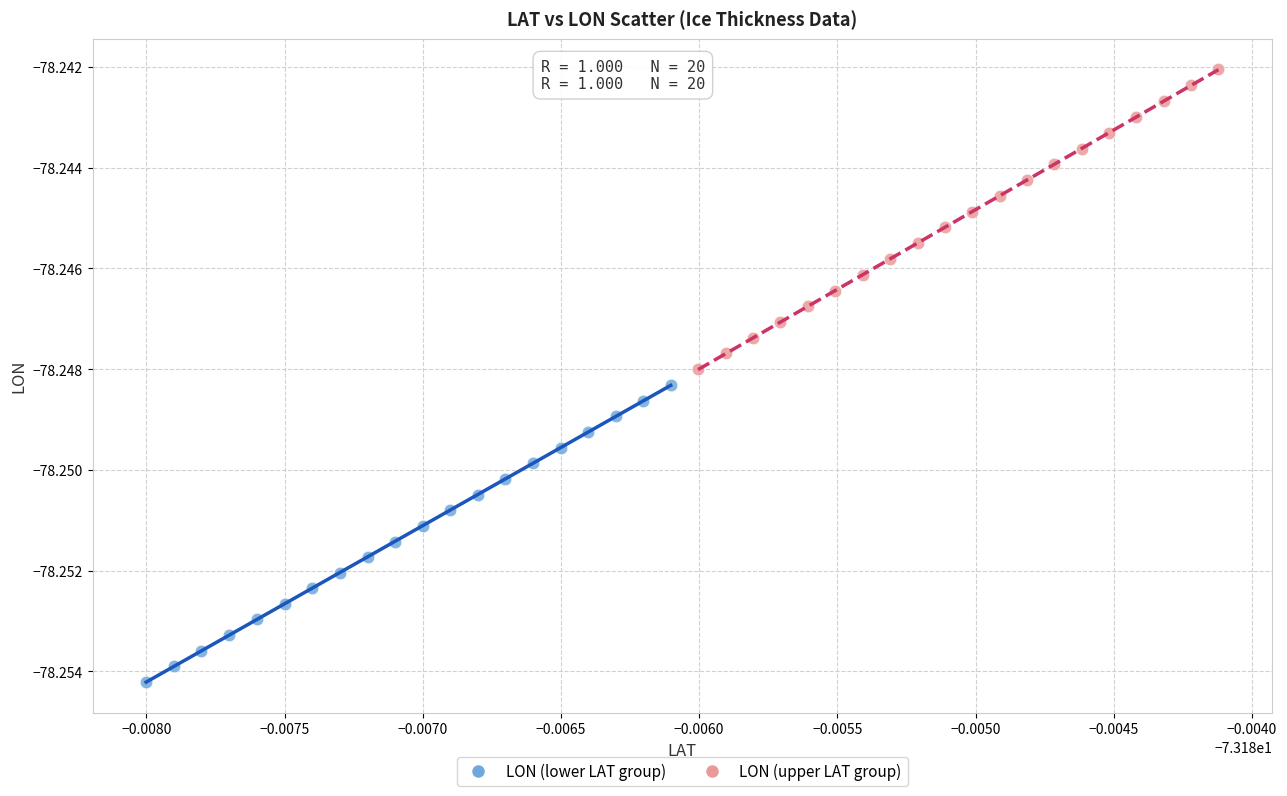

Which series reaches the minimum Y coordinate?

LON (lower LAT group)